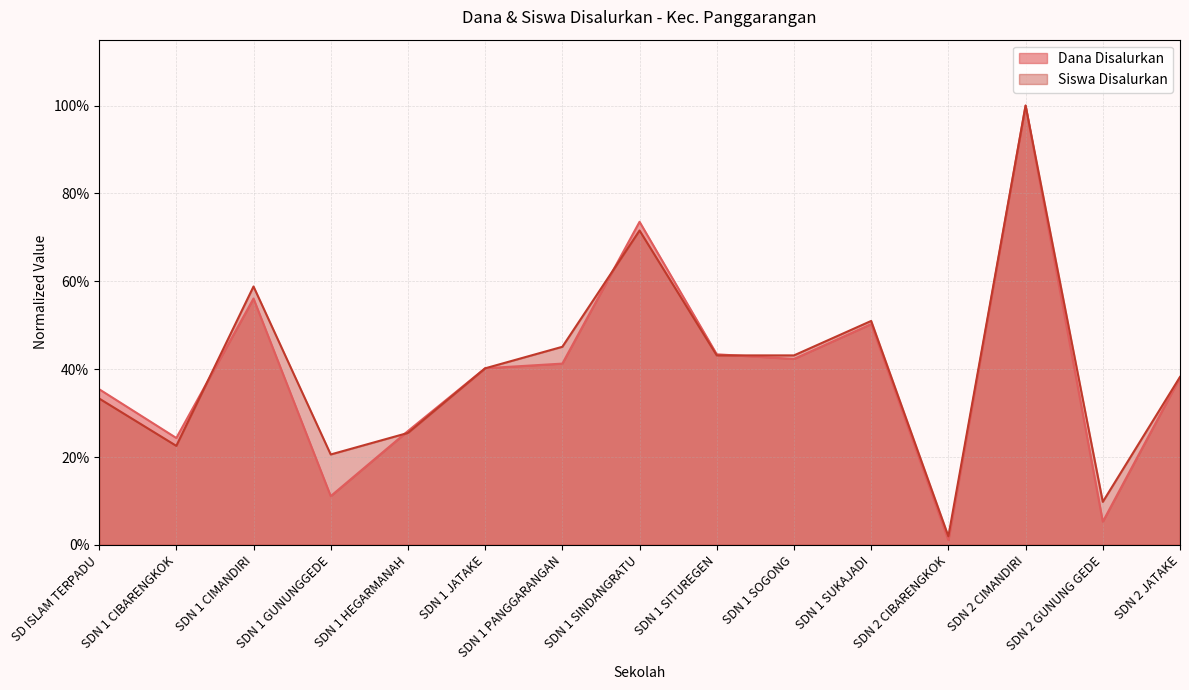

What position from the right is SDN 1 HEGARMANAH?

11